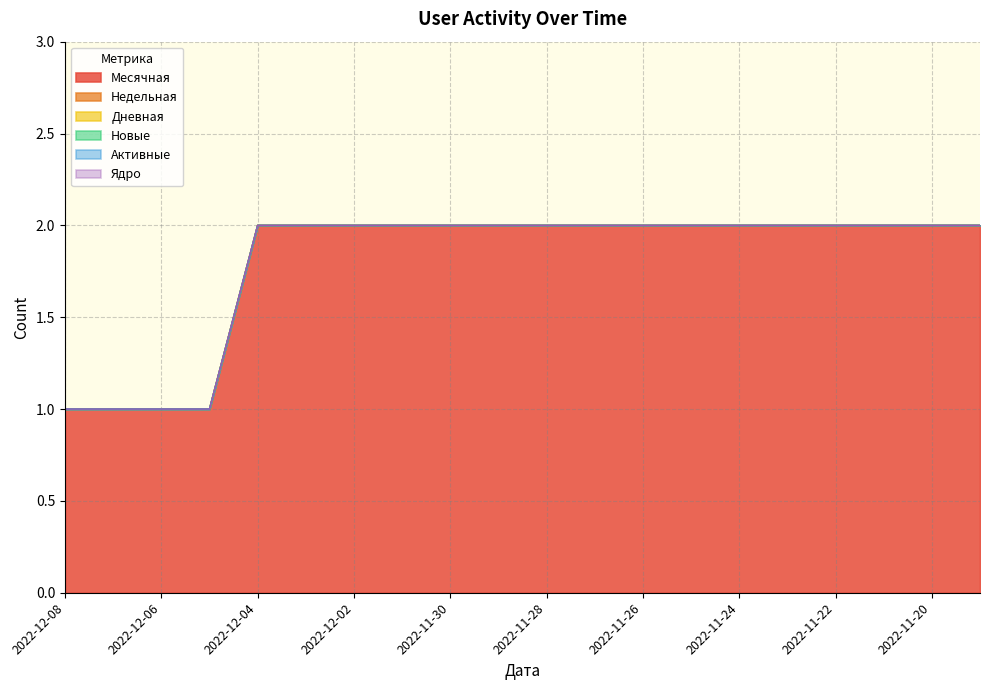

Which series has the widest spread of values?

Месячная